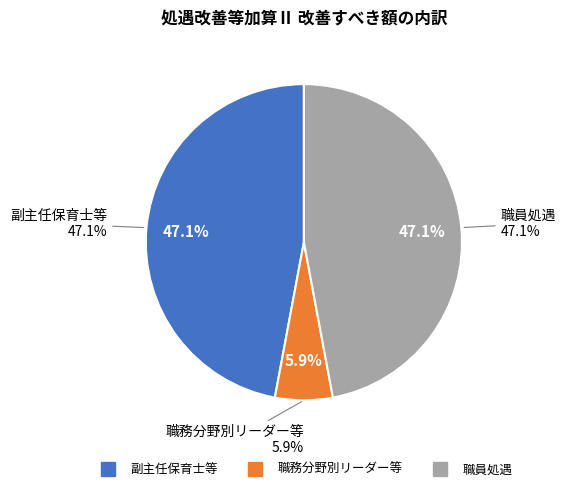

To the nearest percent, what is the difference between the largest and smallest slice percentages?

41%